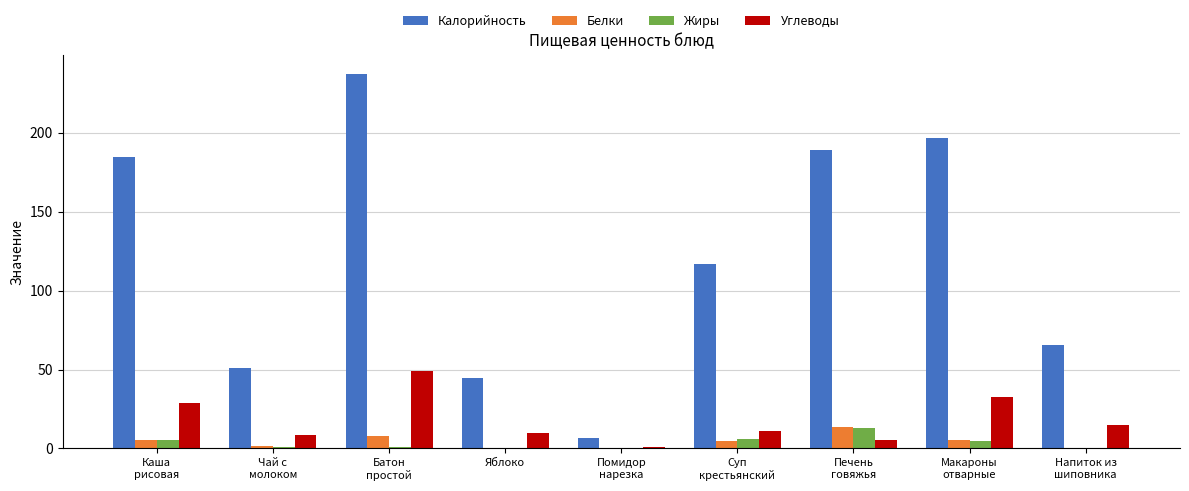

What is the sum of all Углеводы values?

161.8